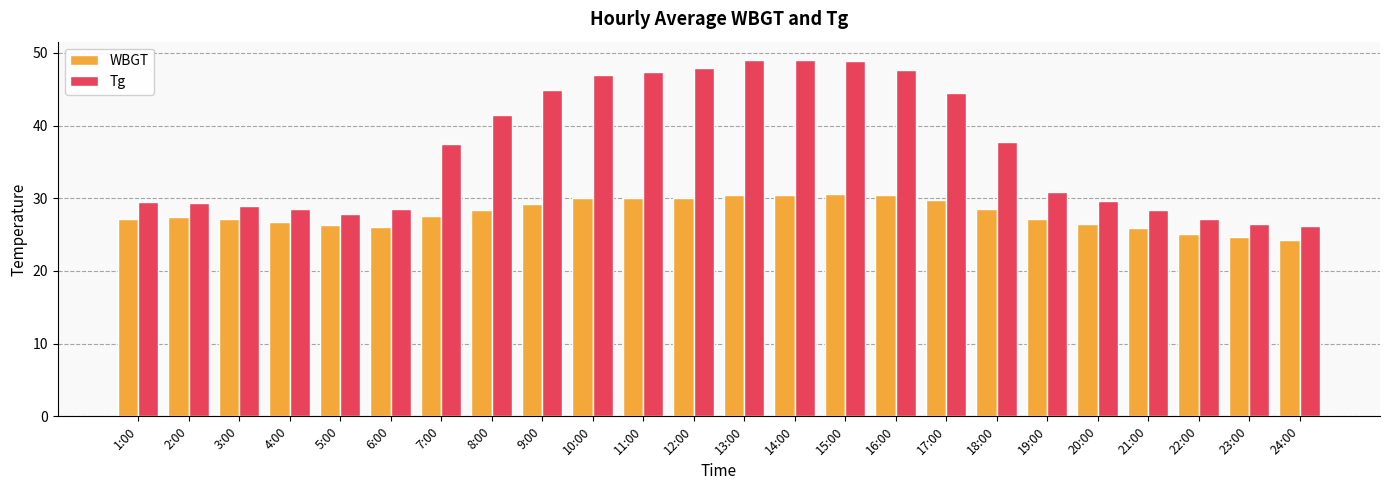

Which series has the widest spread of values?

Tg